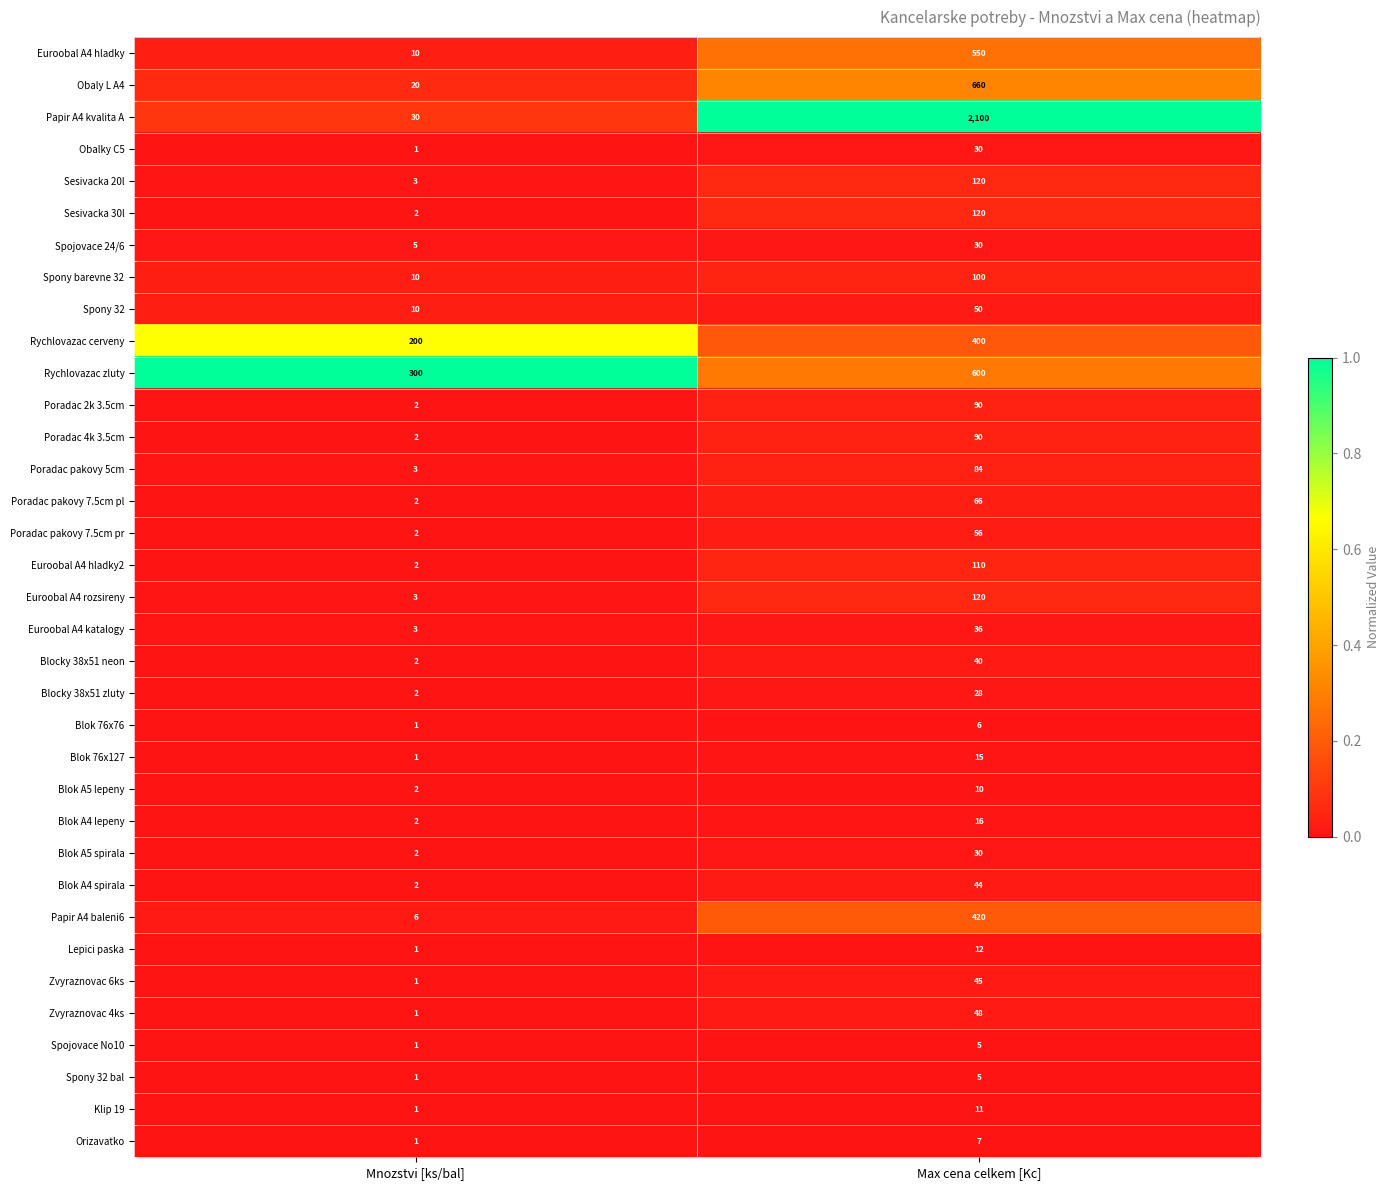

Is it true that Euroobal A4 katalogy equals 5 at Mnozstvi [ks/bal]?

False